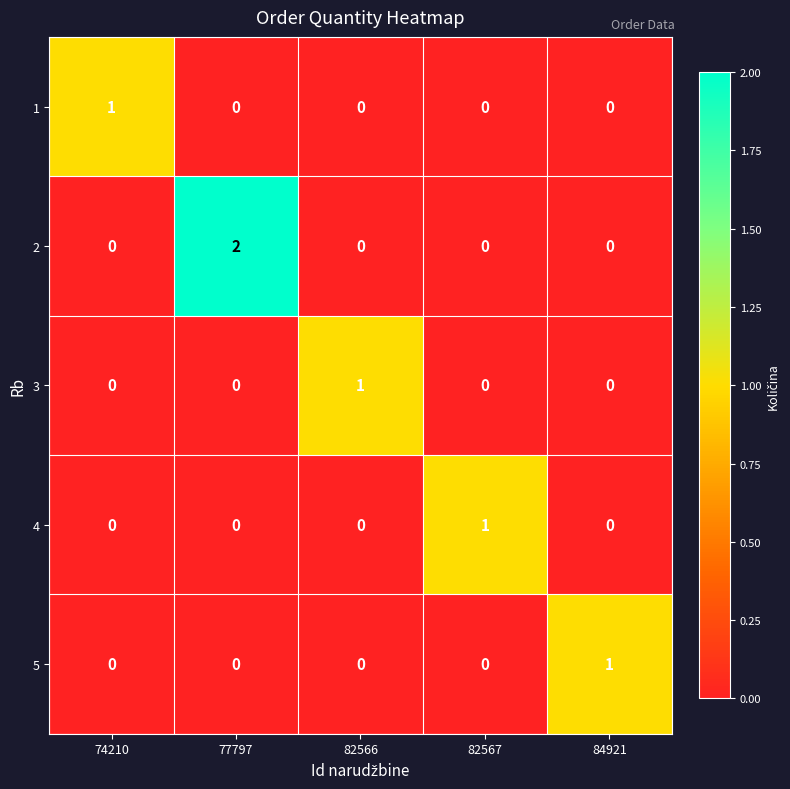

Which category has the highest value in the 4 series?

82567